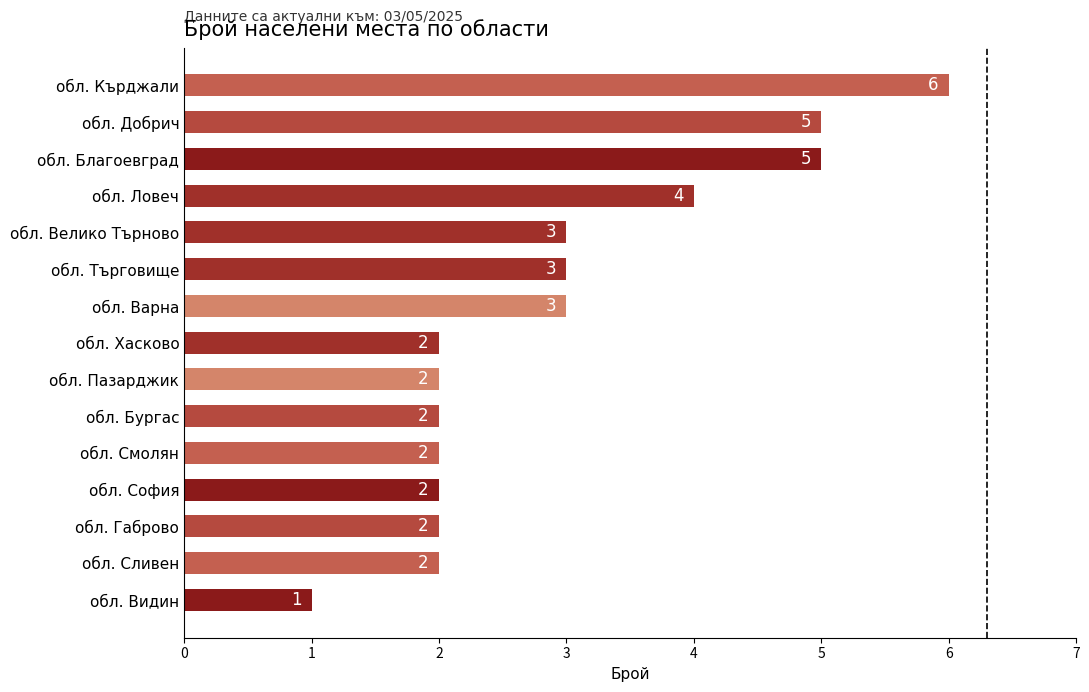

What is the minimum value shown in the chart?

1